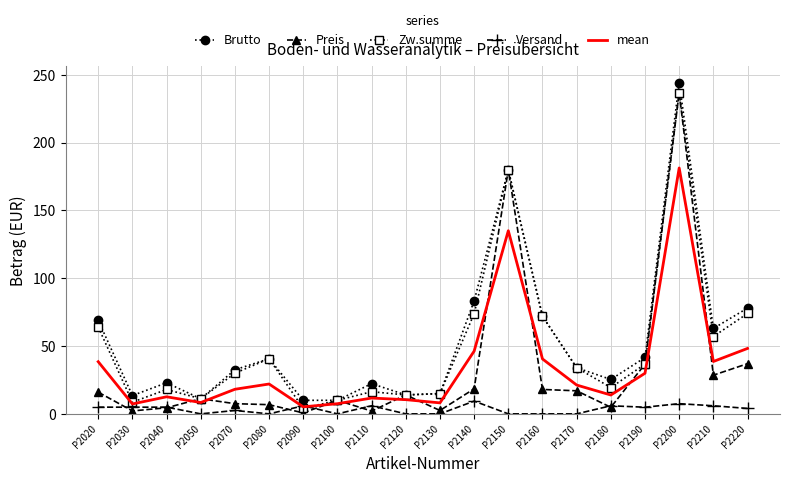

What is the difference between the Brutto values at P2080 and P2150?

139.4